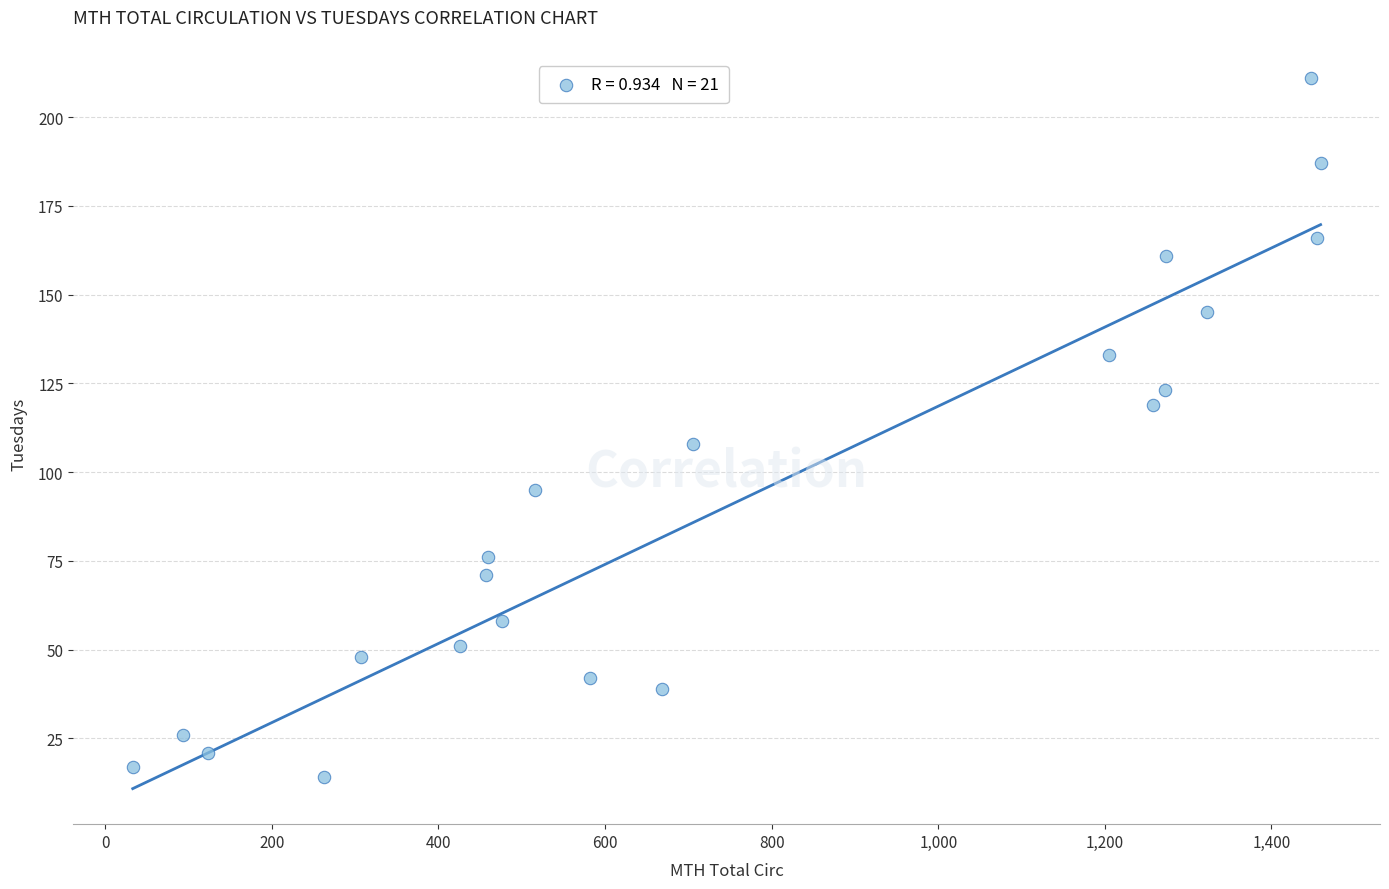

What Y value in the scatter plot is closest to 112?

108